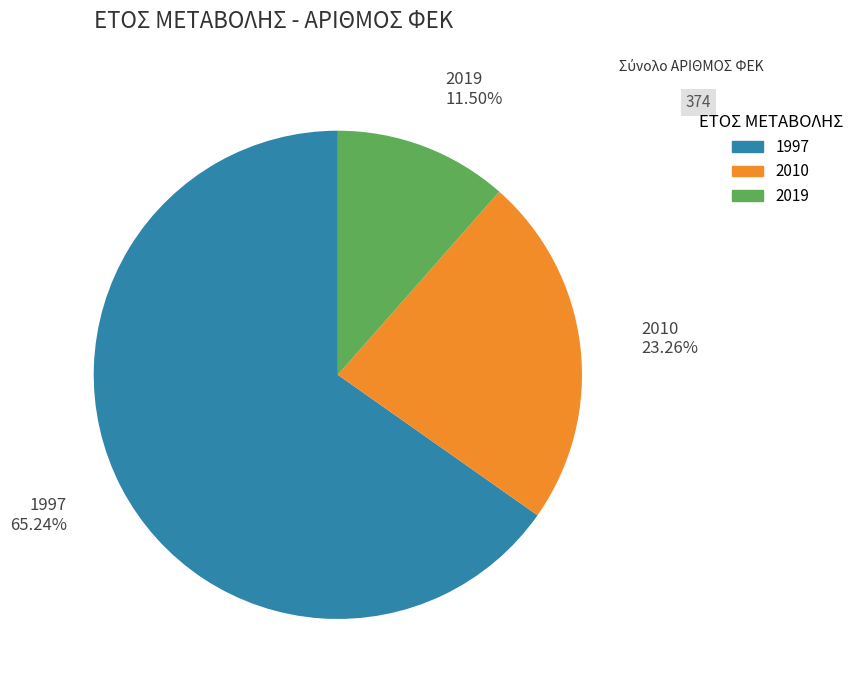

To the nearest percent, what is the combined percentage of 2019 and 1997?

77%